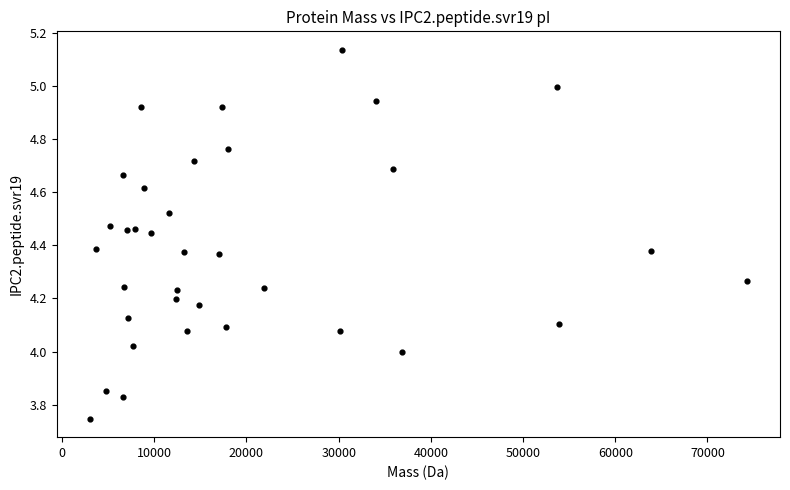

What is the range of Y values (max minus min)?

1.4